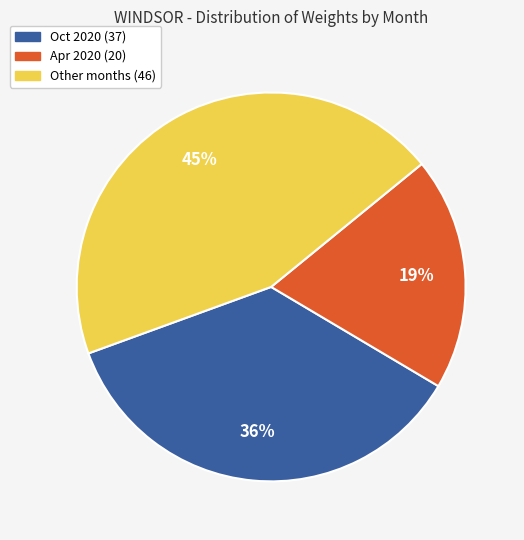

To the nearest percent, what is the average slice percentage?

33%